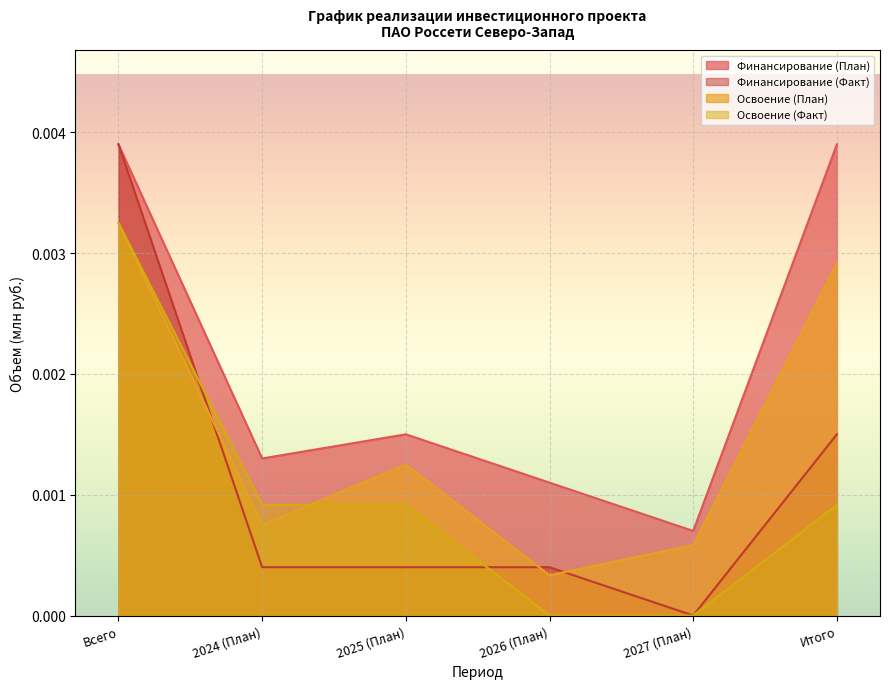

Is it true that Финансирование (Факт) equals 0.0 at 2027 (План)?

True